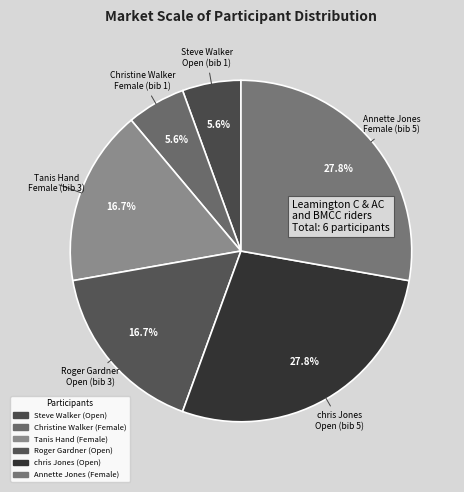

To the nearest percent, what portion does Steve Walker (Open) represent?

6%